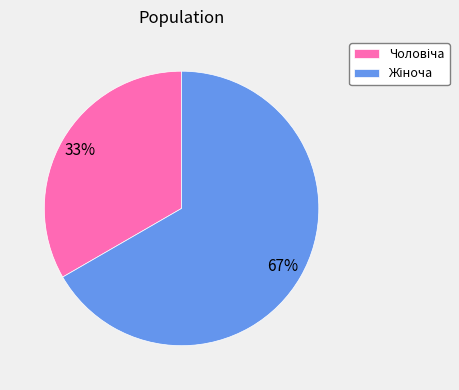

Is there a majority slice in this chart?

Yes